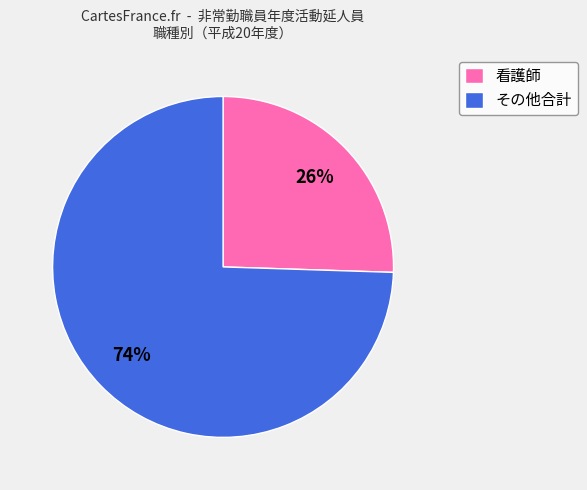

To the nearest percent, what portion does 看護師 represent?

26%